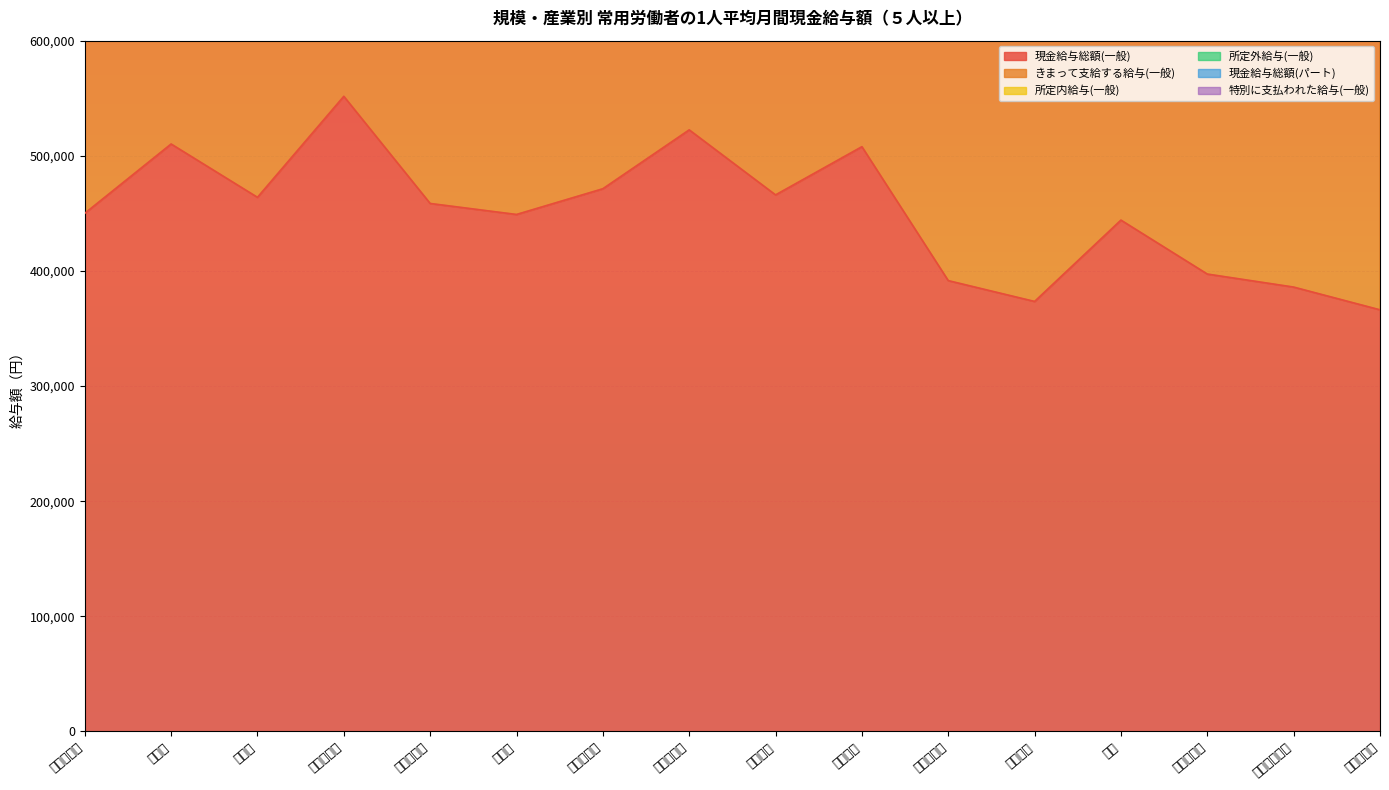

What is the difference between the second highest and second lowest values in the きまって支給する給与(一般) series?

444972